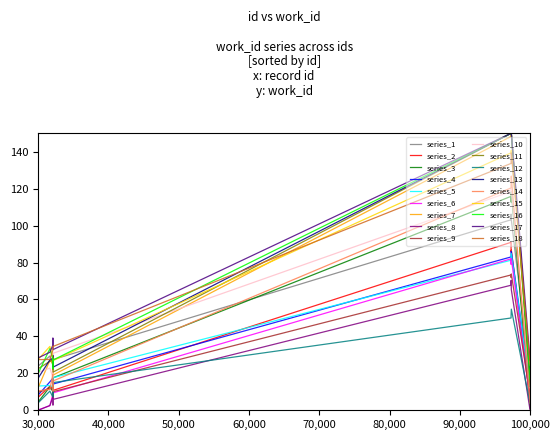

True or false: series_1 and series_8 cross at least once.

False